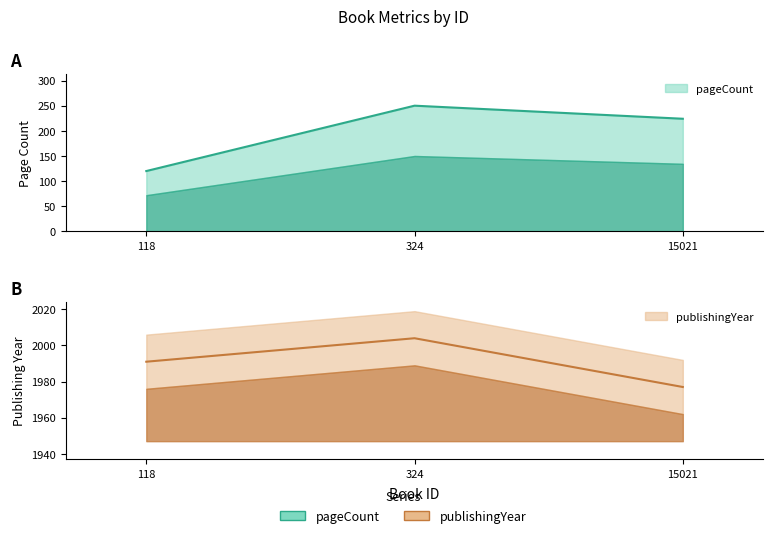

Is it true that publishingYear equals 1977 at 15021?

True